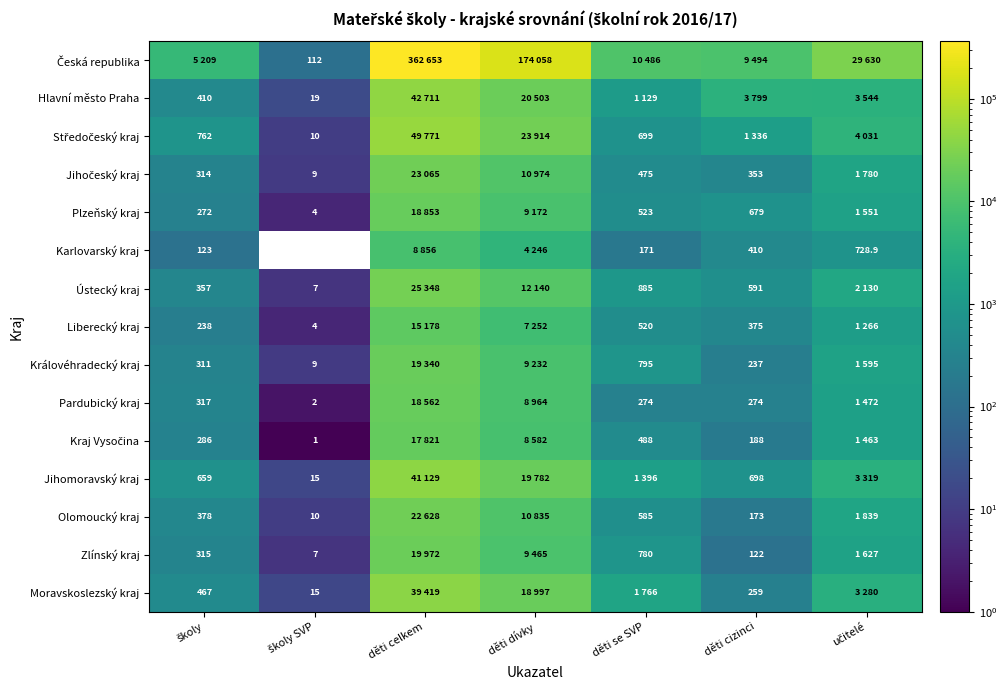

The Jihomoravský kraj series shows 303.9 at děti cizinci. True or false?

False